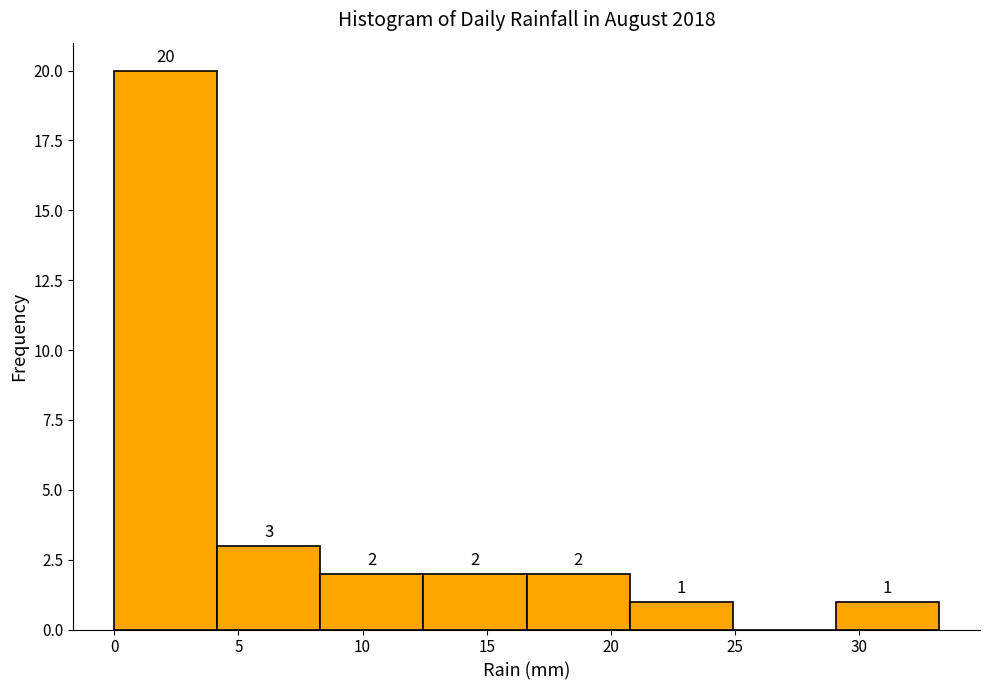

Over which range of the x-axis is the bar tallest?

0.00 to 4.15